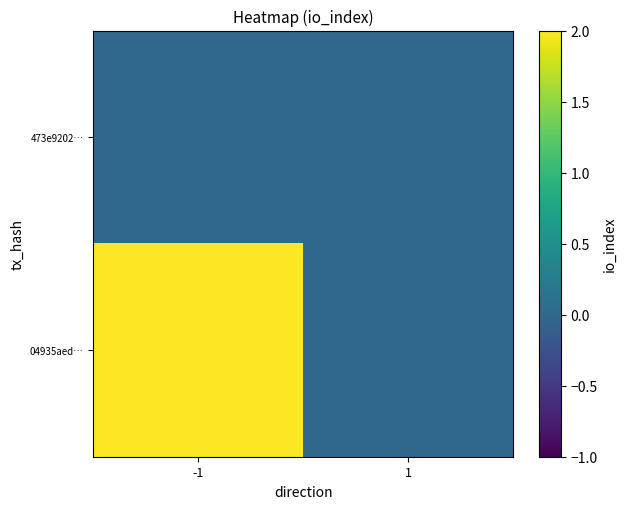

Between -1 and 1, which series saw the biggest shift?

04935aed…